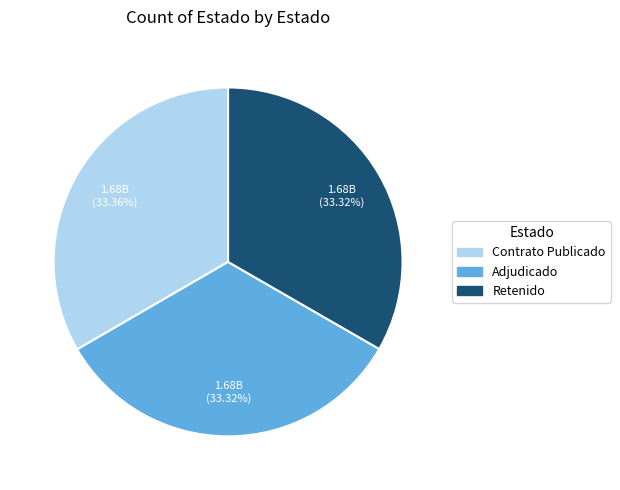

Is there any slice that represents more than half of the pie?

No